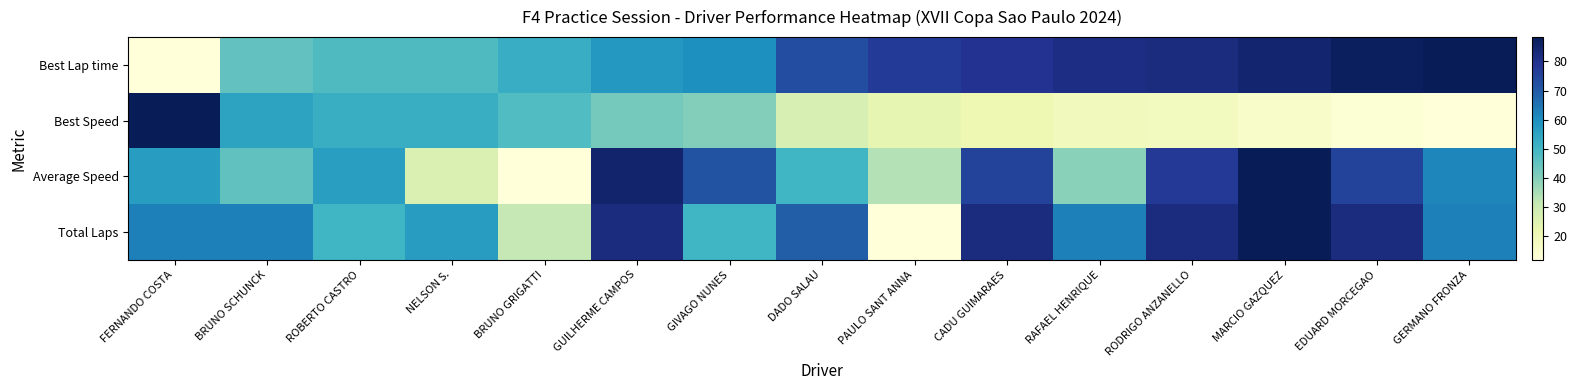

At how many categories does at least one series exceed 0?

15